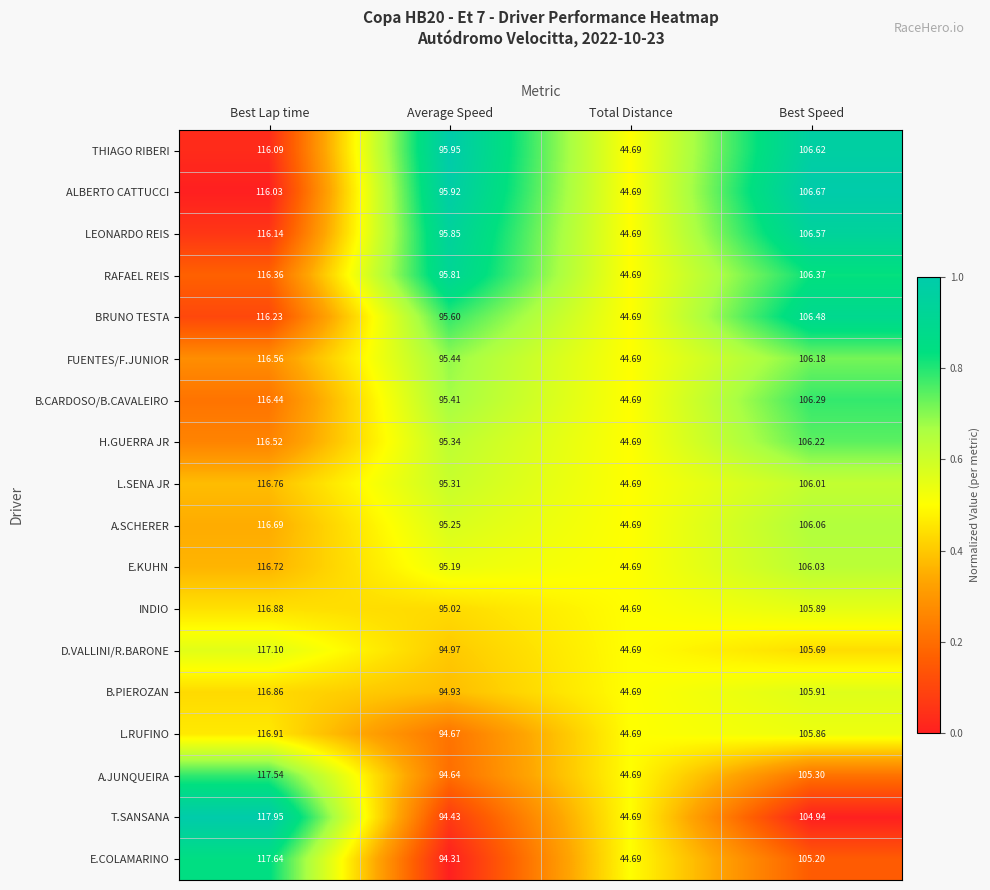

At which category is the sum across all series the highest?

Best Lap time